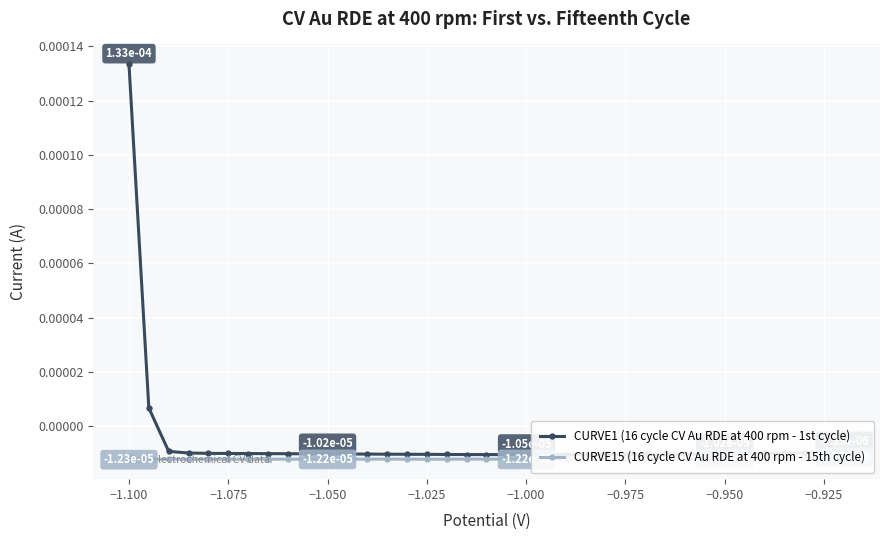

Which series has the largest range (max minus min)?

CURVE1 (16 cycle CV Au RDE at 400 rpm - 1st cycle)